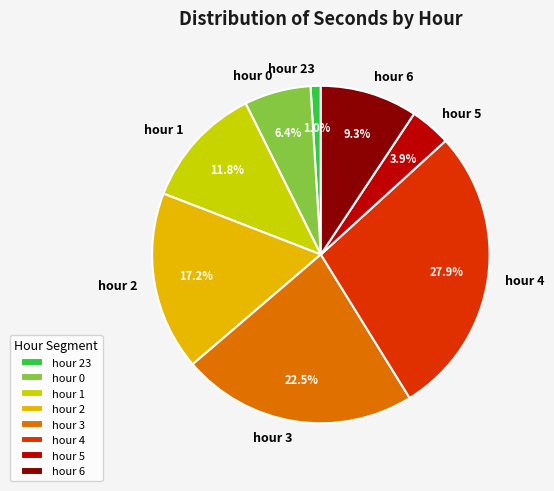

Between hour 4 and hour 23, which is larger?

hour 4